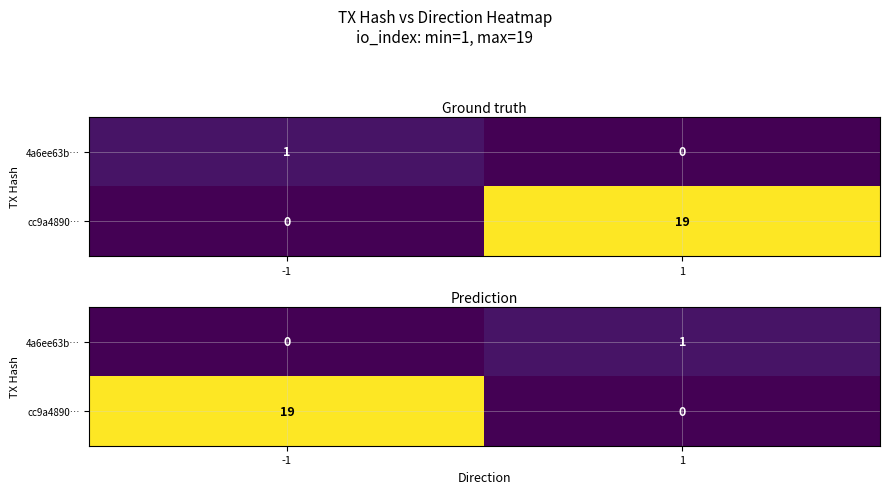

At which label is 4a6ee63b… closest to 0?

-1